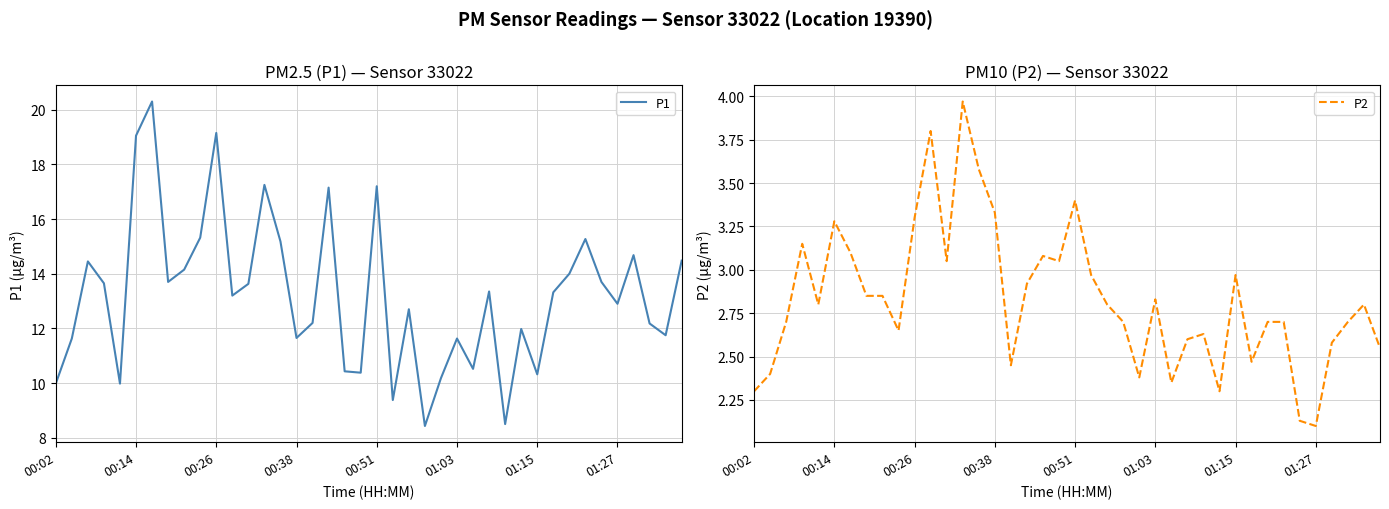

What is the value of the P1 point at the 9th from the left?

14.2